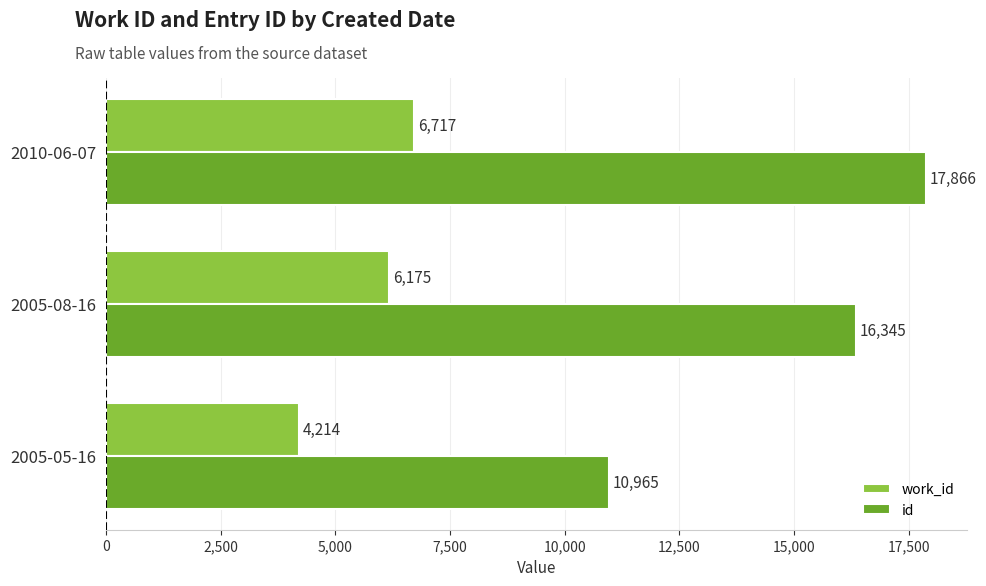

Between 2005-05-16 and 2010-06-07, which series saw the biggest shift?

id